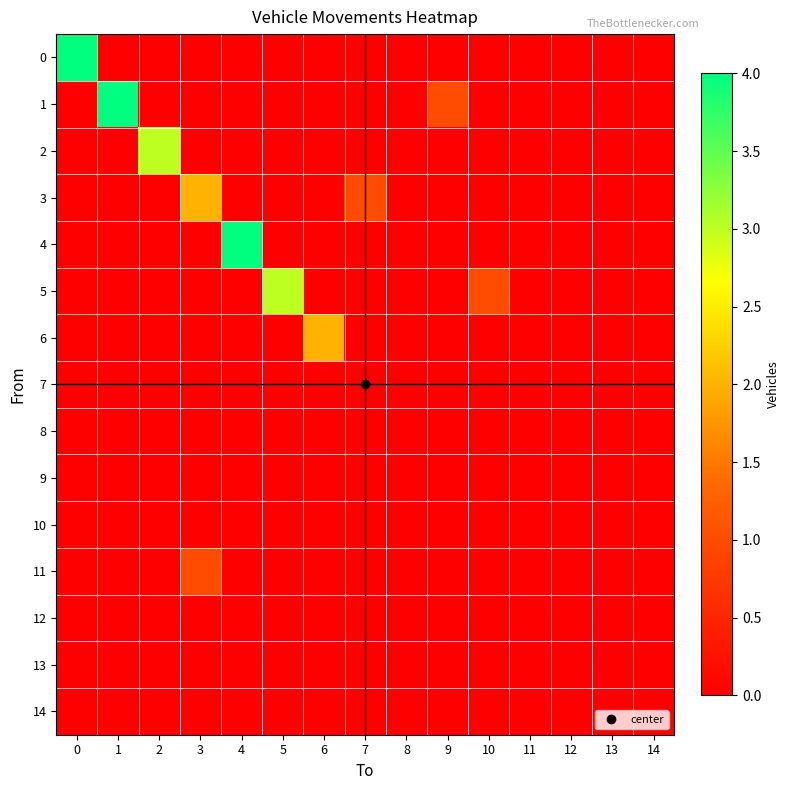

Reading left to right, transcribe all the data shown in this chart.

0: 0=4	1=0	2=0	3=0	4=0	5=0	6=0	7=0	8=0	9=0	10=0	11=0	12=0	13=0	14=0
1: 0=0	1=4	2=0	3=0	4=0	5=0	6=0	7=0	8=0	9=1	10=0	11=0	12=0	13=0	14=0
2: 0=0	1=0	2=3	3=0	4=0	5=0	6=0	7=0	8=0	9=0	10=0	11=0	12=0	13=0	14=0
3: 0=0	1=0	2=0	3=2	4=0	5=0	6=0	7=1	8=0	9=0	10=0	11=0	12=0	13=0	14=0
4: 0=0	1=0	2=0	3=0	4=4	5=0	6=0	7=0	8=0	9=0	10=0	11=0	12=0	13=0	14=0
5: 0=0	1=0	2=0	3=0	4=0	5=3	6=0	7=0	8=0	9=0	10=1	11=0	12=0	13=0	14=0
6: 0=0	1=0	2=0	3=0	4=0	5=0	6=2	7=0	8=0	9=0	10=0	11=0	12=0	13=0	14=0
7: 0=0	1=0	2=0	3=0	4=0	5=0	6=0	7=0	8=0	9=0	10=0	11=0	12=0	13=0	14=0
8: 0=0	1=0	2=0	3=0	4=0	5=0	6=0	7=0	8=0	9=0	10=0	11=0	12=0	13=0	14=0
9: 0=0	1=0	2=0	3=0	4=0	5=0	6=0	7=0	8=0	9=0	10=0	11=0	12=0	13=0	14=0
10: 0=0	1=0	2=0	3=0	4=0	5=0	6=0	7=0	8=0	9=0	10=0	11=0	12=0	13=0	14=0
11: 0=0	1=0	2=0	3=1	4=0	5=0	6=0	7=0	8=0	9=0	10=0	11=0	12=0	13=0	14=0
12: 0=0	1=0	2=0	3=0	4=0	5=0	6=0	7=0	8=0	9=0	10=0	11=0	12=0	13=0	14=0
13: 0=0	1=0	2=0	3=0	4=0	5=0	6=0	7=0	8=0	9=0	10=0	11=0	12=0	13=0	14=0
14: 0=0	1=0	2=0	3=0	4=0	5=0	6=0	7=0	8=0	9=0	10=0	11=0	12=0	13=0	14=0